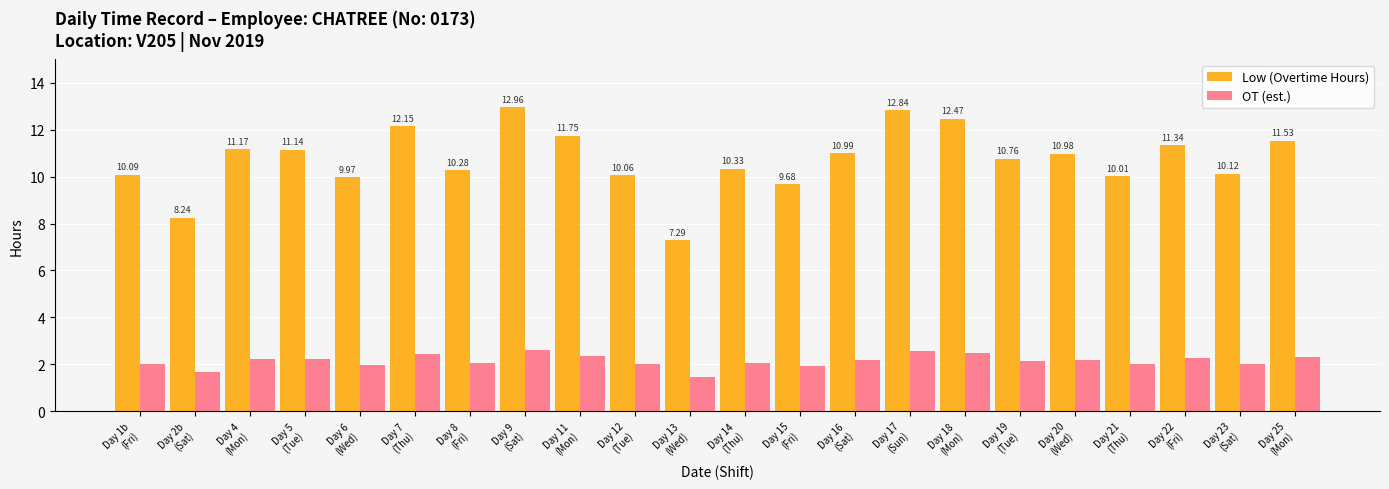

What is the label of the 9th bar from the right?

Day 16
(Sat)